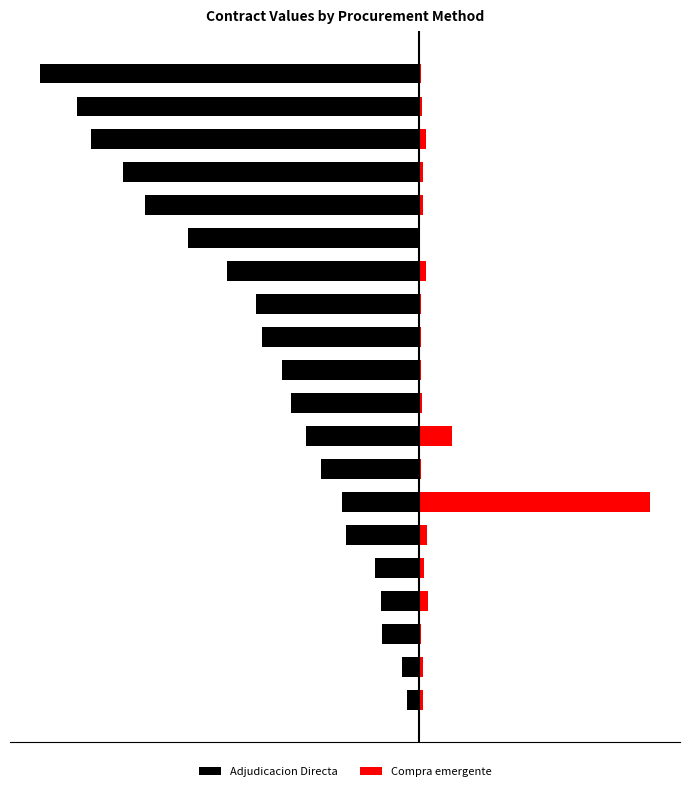

Is the value of Compra emergente at 0 greater than the value of Adjudicacion Directa at 4?

Yes